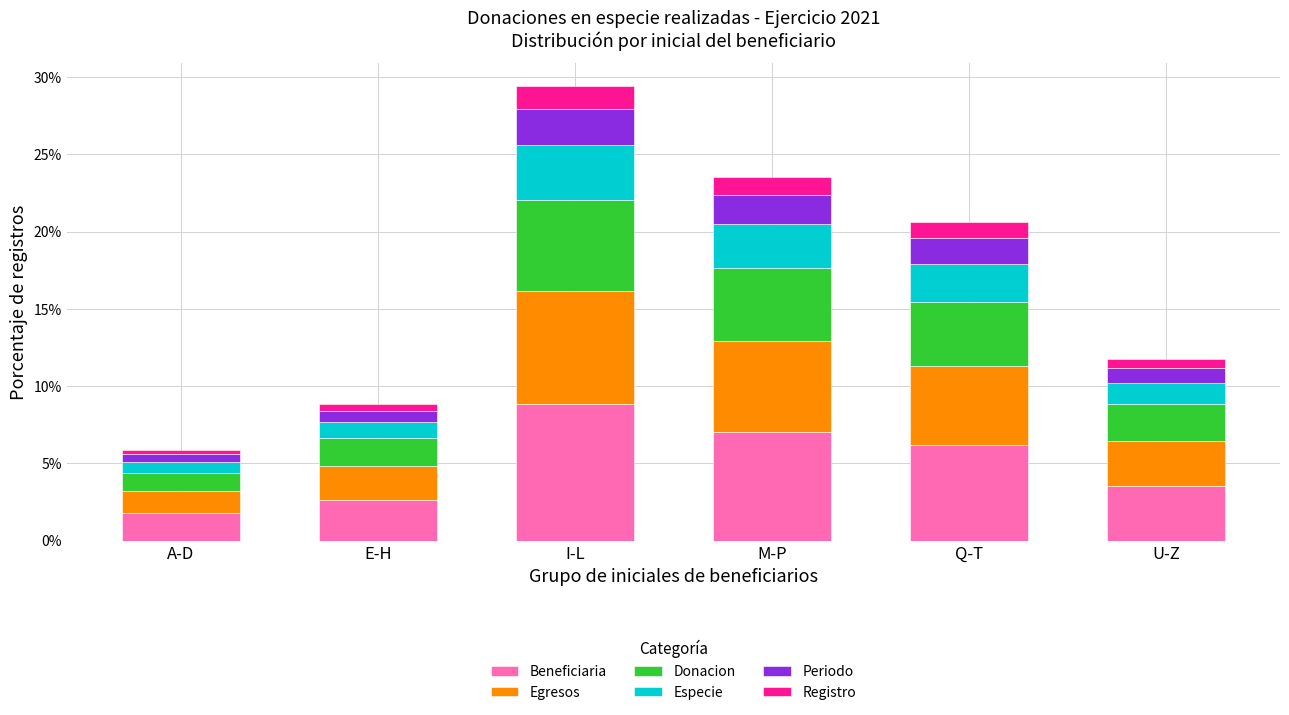

At which label does Beneficiaria reach its minimum?

A-D